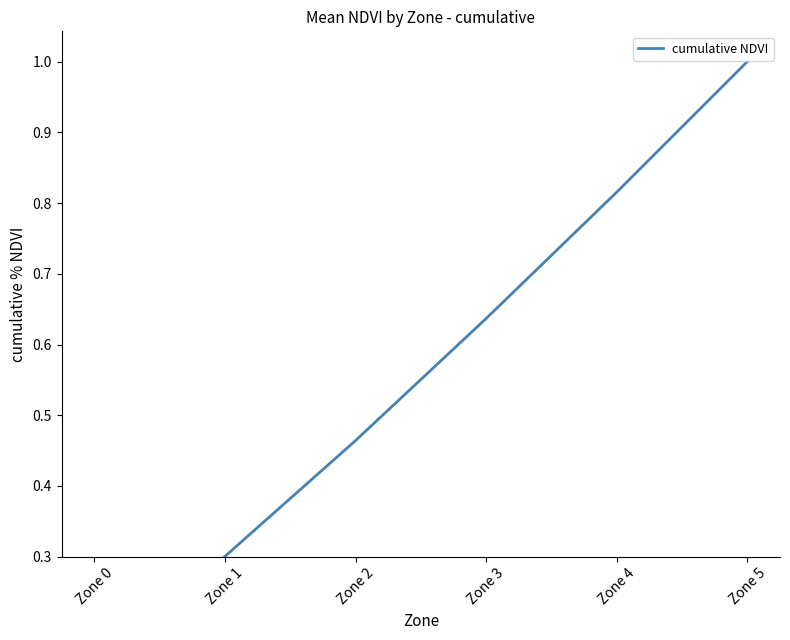

The chart shows a value of 0.1 at Zone 0. True or false?

True